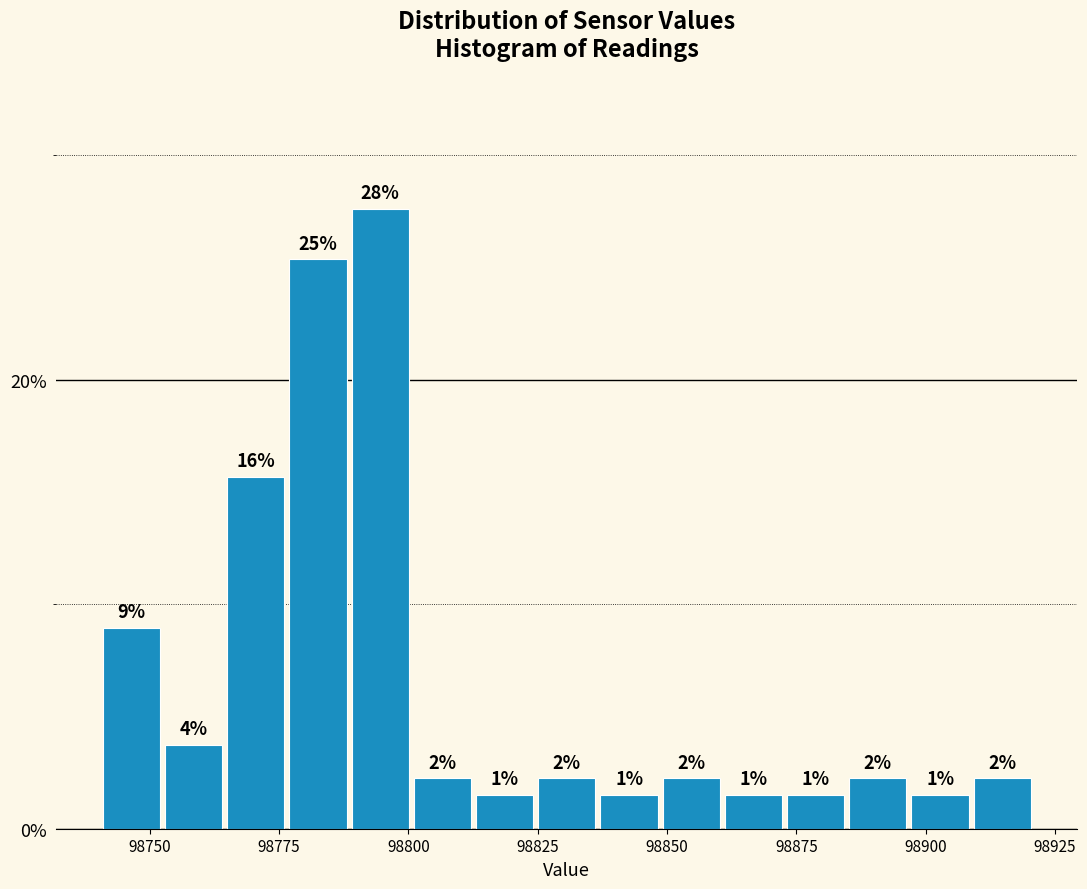

Around what value on the x-axis is the tallest bar? Give the approximate position of its centre, as read against the axis.

98795